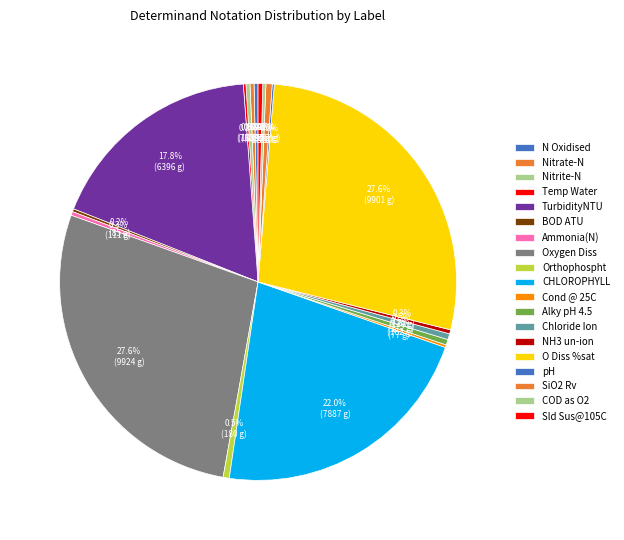

Between NH3 un-ion and TurbidityNTU, which is larger?

TurbidityNTU